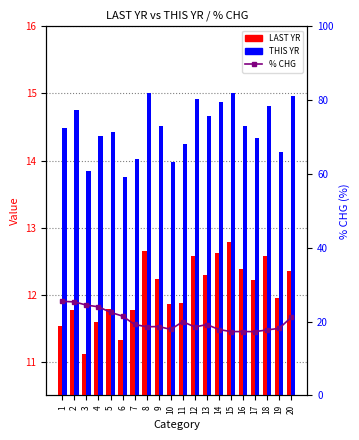

List the labels in order of % CHG value, smallest first.

17, 15, 16, 18, 14, 10, 19, 12, 8, 9, 13, 7, 11, 20, 6, 5, 4, 3, 2, 1